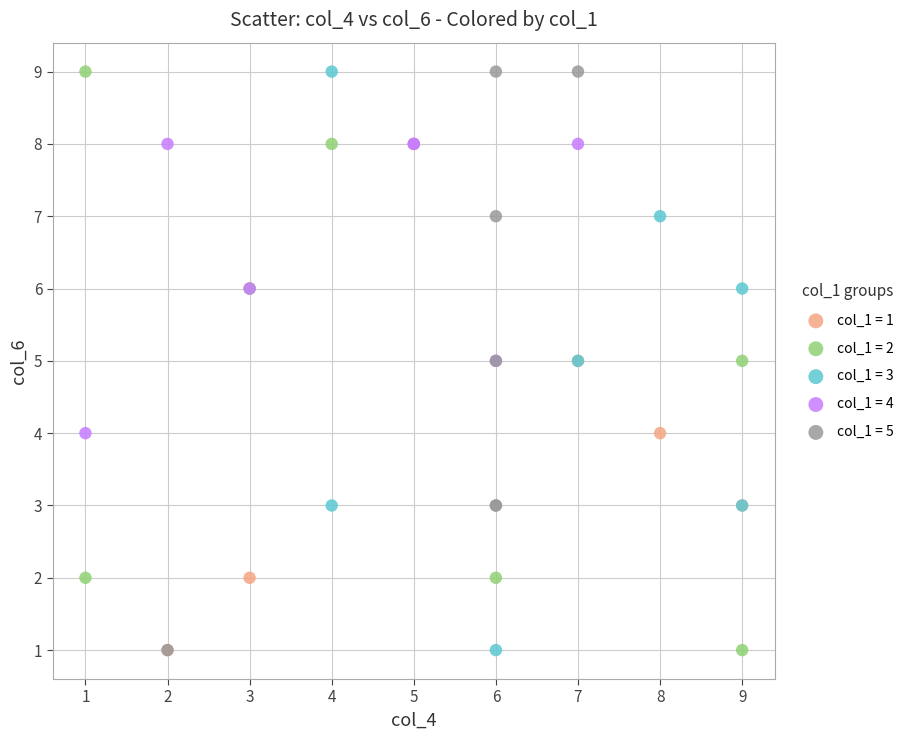

What are all the series names shown in the legend?

col_1 = 1, col_1 = 2, col_1 = 3, col_1 = 4, col_1 = 5